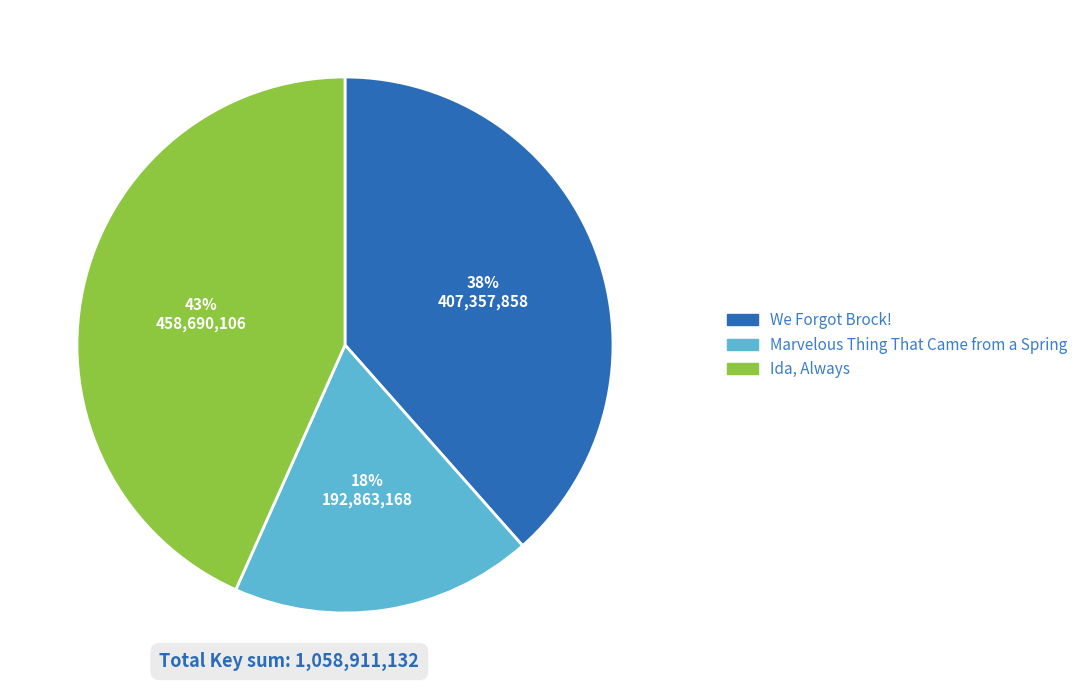

To the nearest percent, what is the difference between the We Forgot Brock! and Marvelous Thing That Came from a Spring slice percentages?

20%